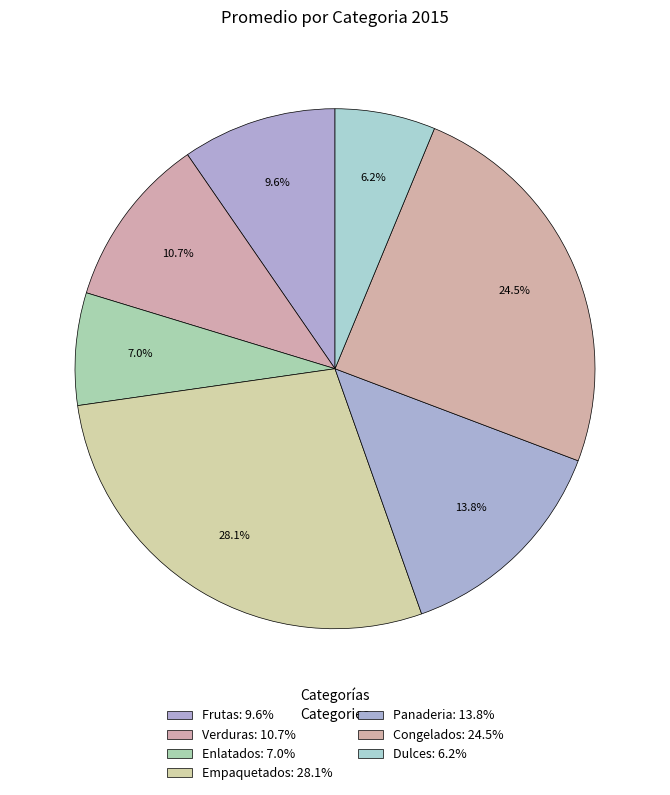

Which category has the smallest portion of the pie?

Dulces